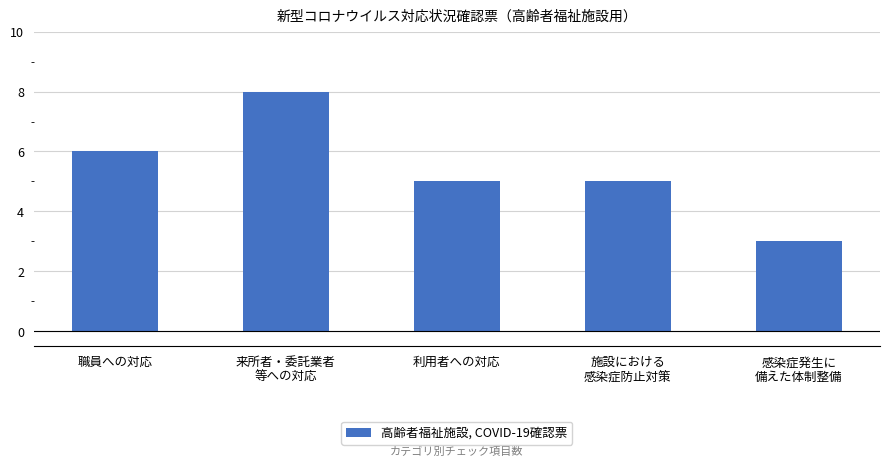

Is it true that the value at 職員への対応 is 6?

True